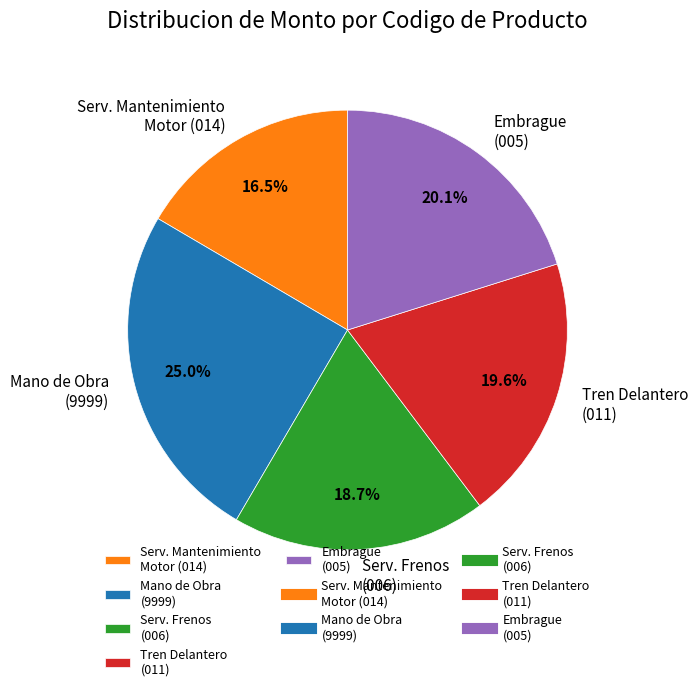

Between Tren Delantero (011) and Mano de Obra (9999), which is larger?

Mano de Obra (9999)